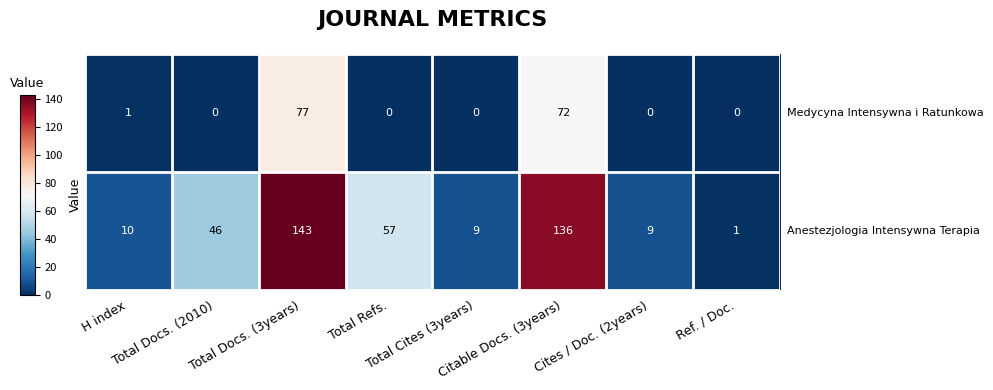

At how many categories does at least one series exceed 24?

4